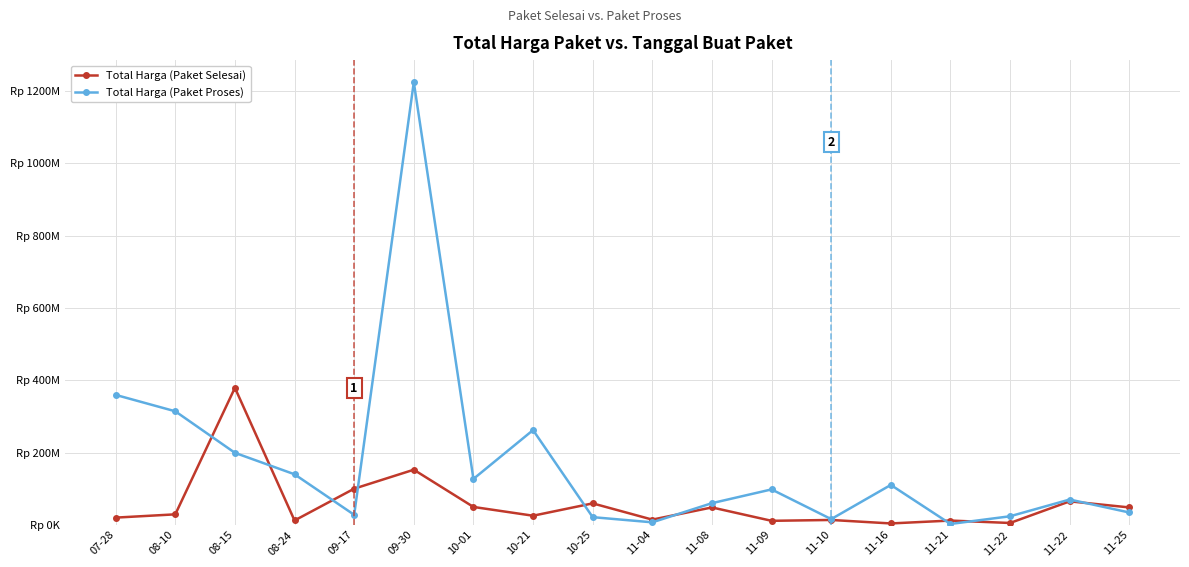

Reading left to right, list all the values displayed in this chart.

Total Harga (Paket Selesai): 07-28=19950000	08-10=29000000	08-15=379075000	08-24=12000000	09-17=100000000	09-30=152477000	10-01=49478000	10-21=25200000	10-25=59375000	11-04=14400000	11-08=48140000	11-09=11100000	11-10=13442000	11-16=3825000	11-21=11800000	11-22=5093000	11-22=65000000	11-25=48140000
Total Harga (Paket Proses): 07-28=359500000	08-10=314121780	08-15=199200000	08-24=139800000	09-17=27720000	09-30=1224682000	10-01=127000000	10-21=262118150	10-25=21231000	11-04=6936000	11-08=59935000	11-09=98000000	11-10=15787200	11-16=110389990	11-21=2395750	11-22=23680800	11-22=70000000	11-25=34132505